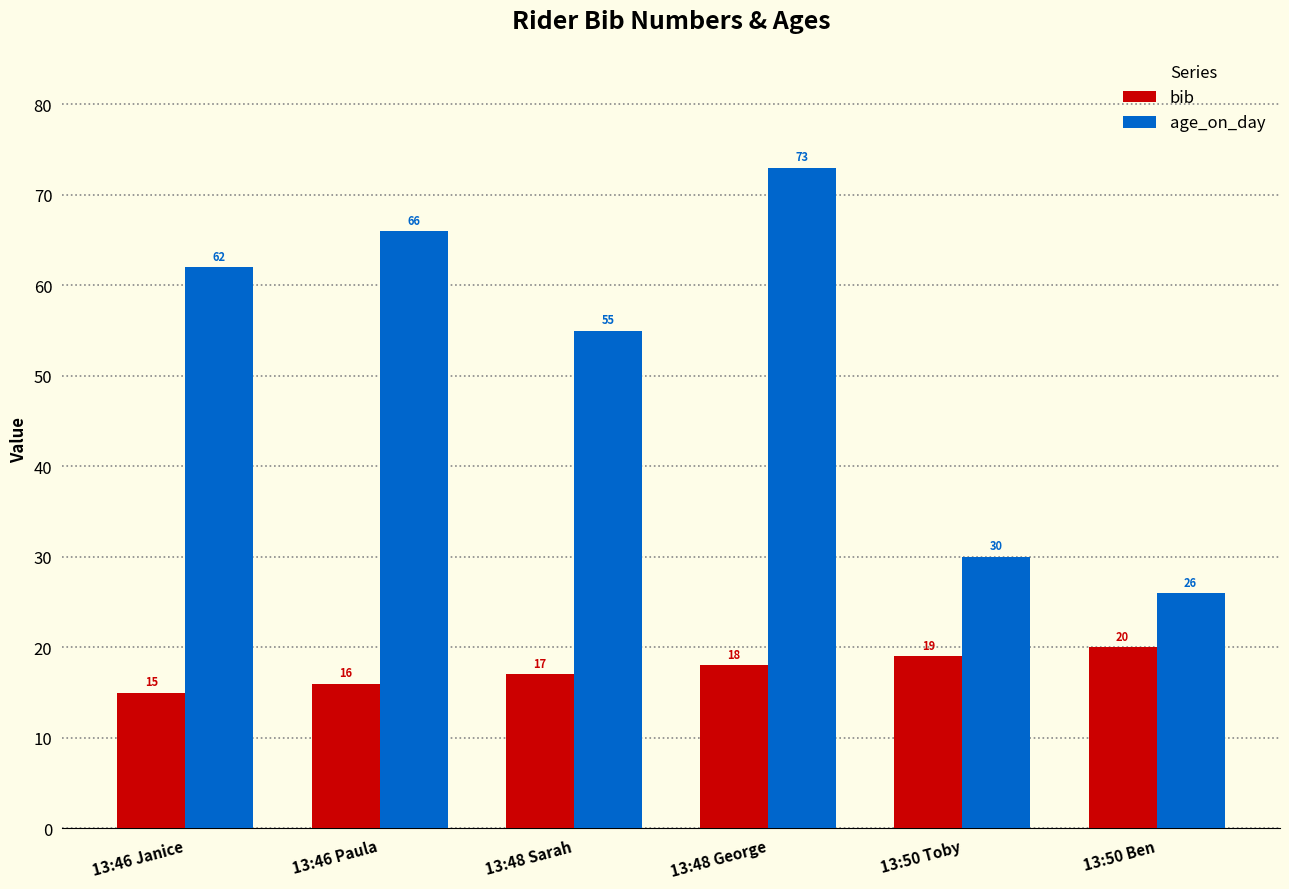

What is the total value across all series at 13:48 Sarah?

72